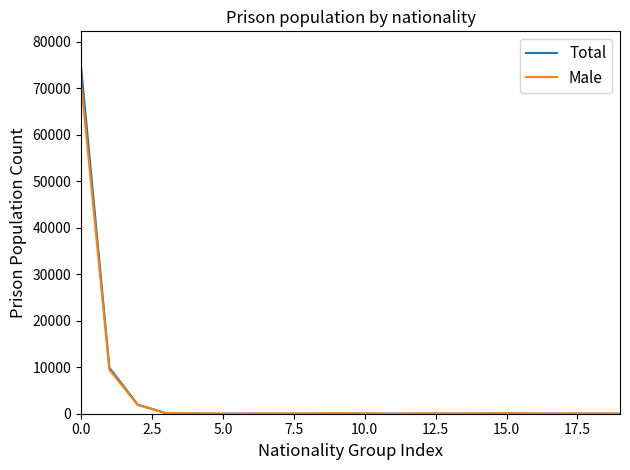

What is the highest value of the Total series?

74728